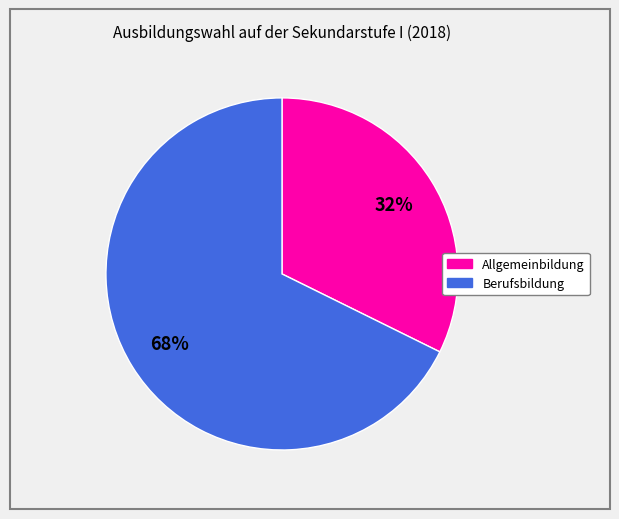

Do Berufsbildung and Allgemeinbildung together represent more than half of the pie?

Yes